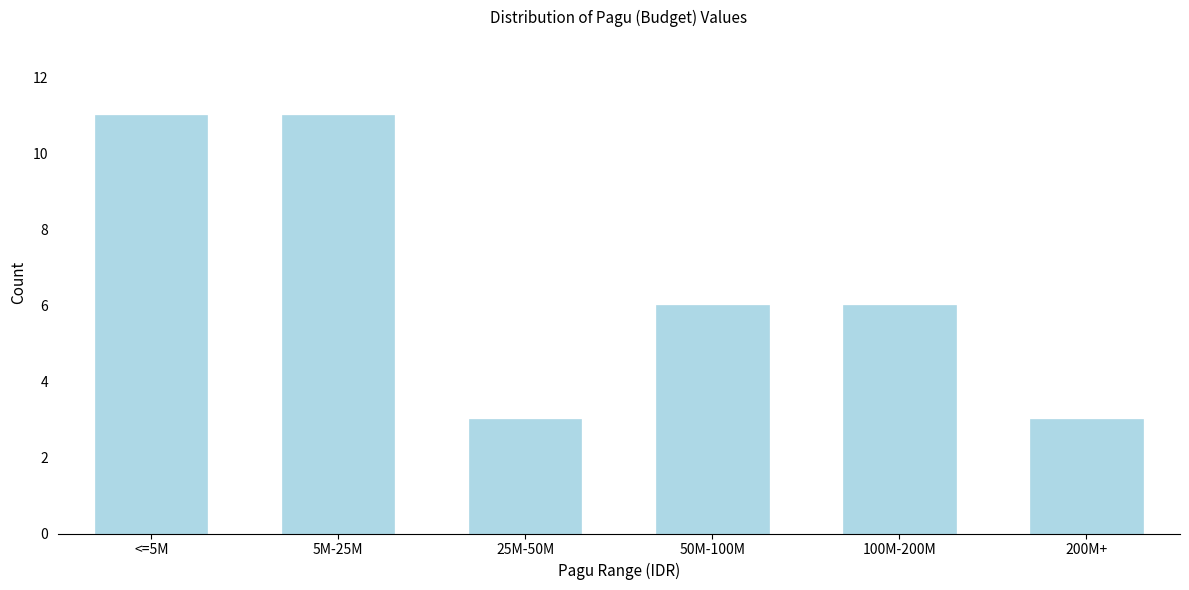

Reading right to left, list all the values displayed in this chart.

200M+=3	100M-200M=6	50M-100M=6	25M-50M=3	5M-25M=11	<=5M=11